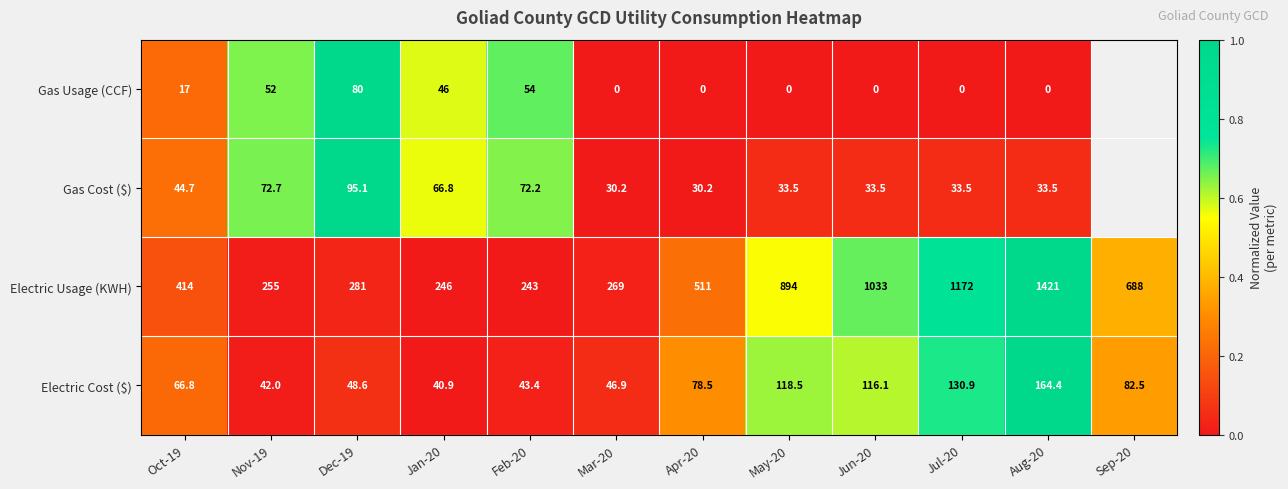

Is the value of Electric Cost ($) at Sep-20 greater than the value of Electric Usage (KWH) at May-20?

No